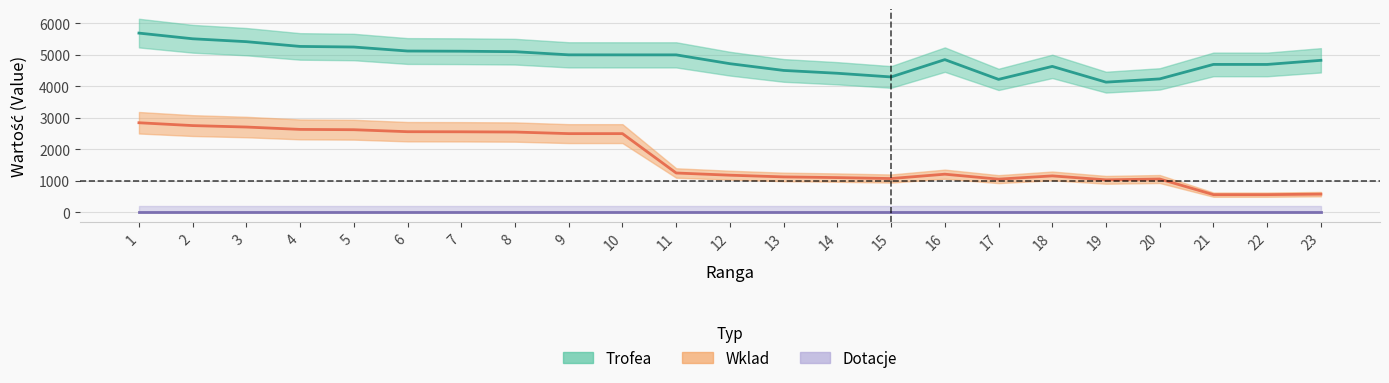

Does the chart have visible grid lines?

Yes